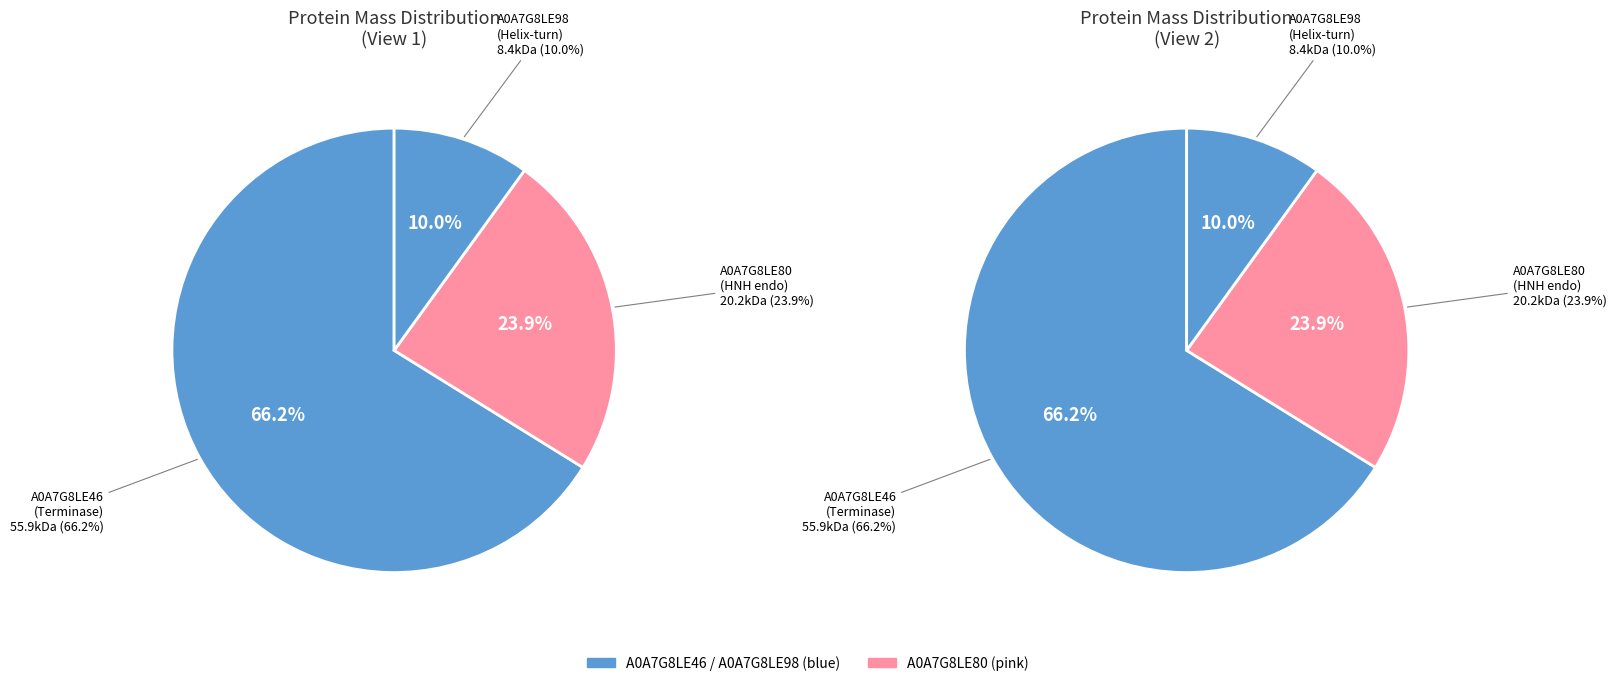

To the nearest percent, what percentage of the pie is tr|A0A7G8LE98|A0A7G8LE98_9CAUD?

10%